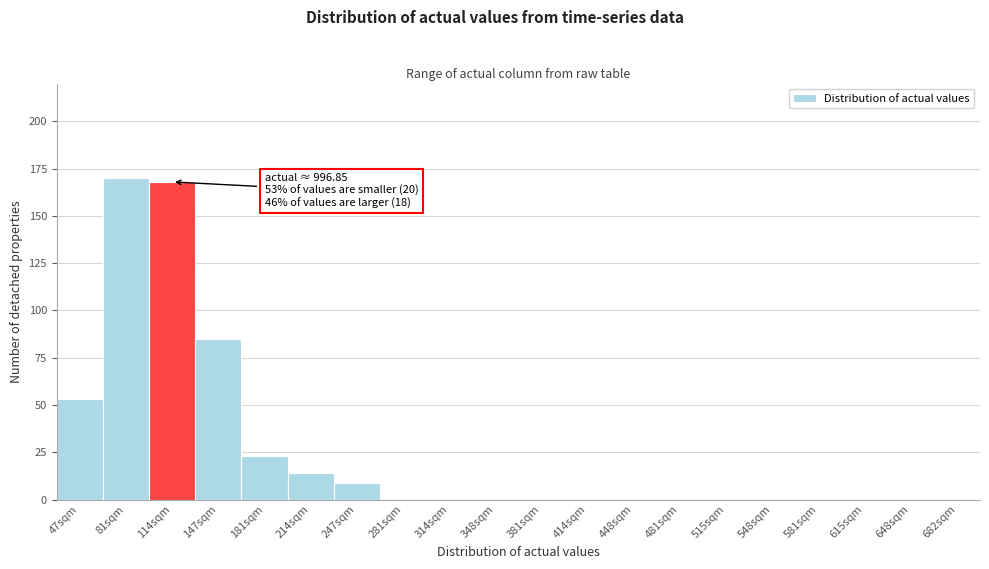

Reading left to right, list all the values displayed in this chart.

47sqm=53	81sqm=170	114sqm=168	147sqm=85	181sqm=23	214sqm=14	247sqm=9	281sqm=0	314sqm=0	348sqm=0	381sqm=0	414sqm=0	448sqm=0	481sqm=0	515sqm=0	548sqm=0	581sqm=0	615sqm=0	648sqm=0	682sqm=0